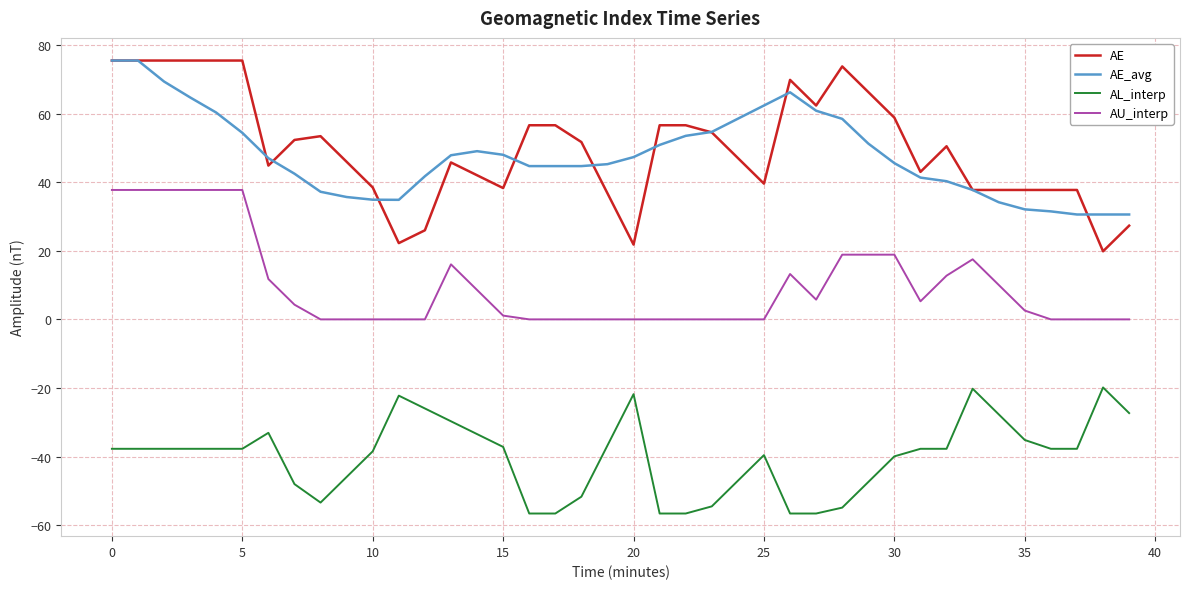

Which series has the largest range (max minus min)?

AE